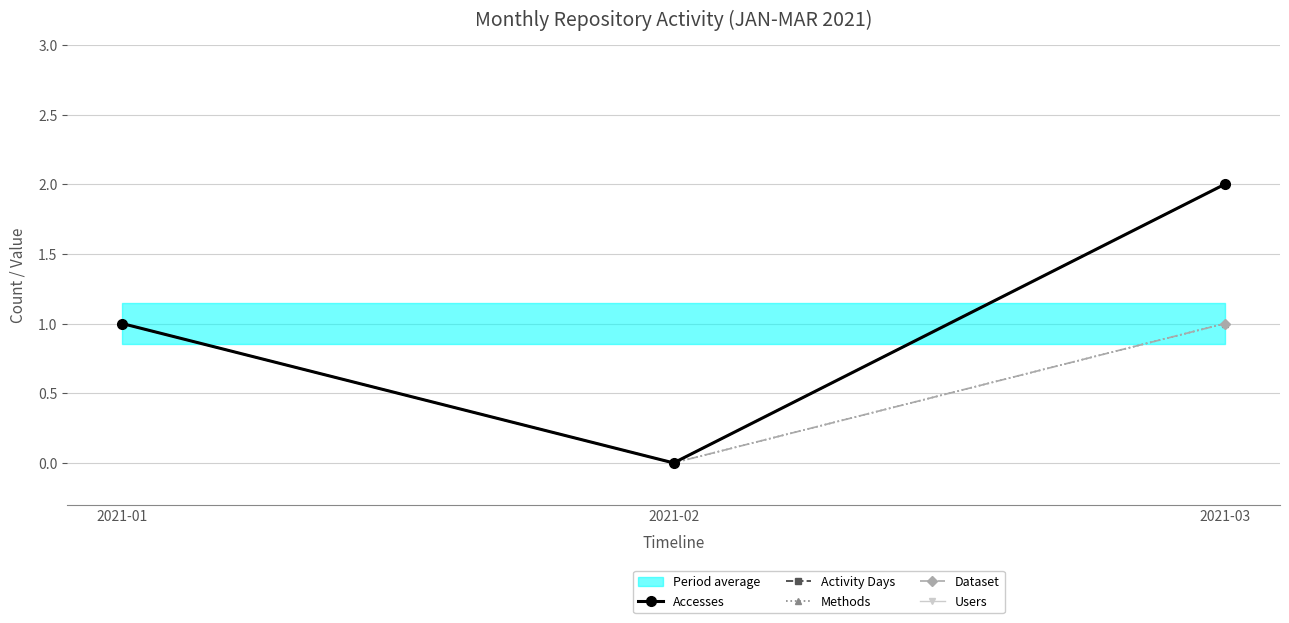

Where is Users nearest to the value 1?

2021-01